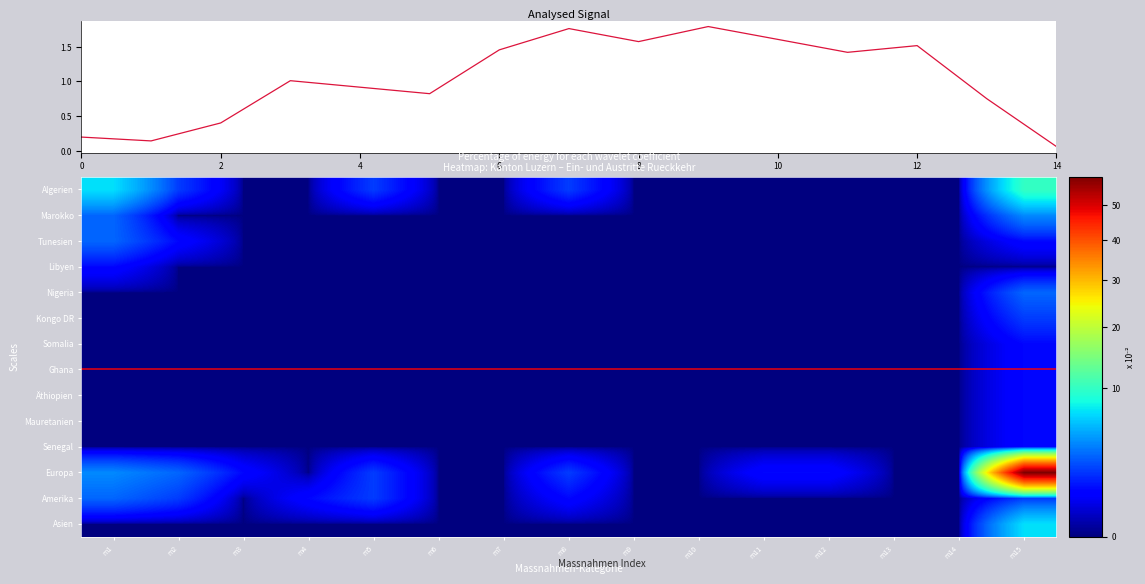

At which category is the sum across all series the highest?

m15